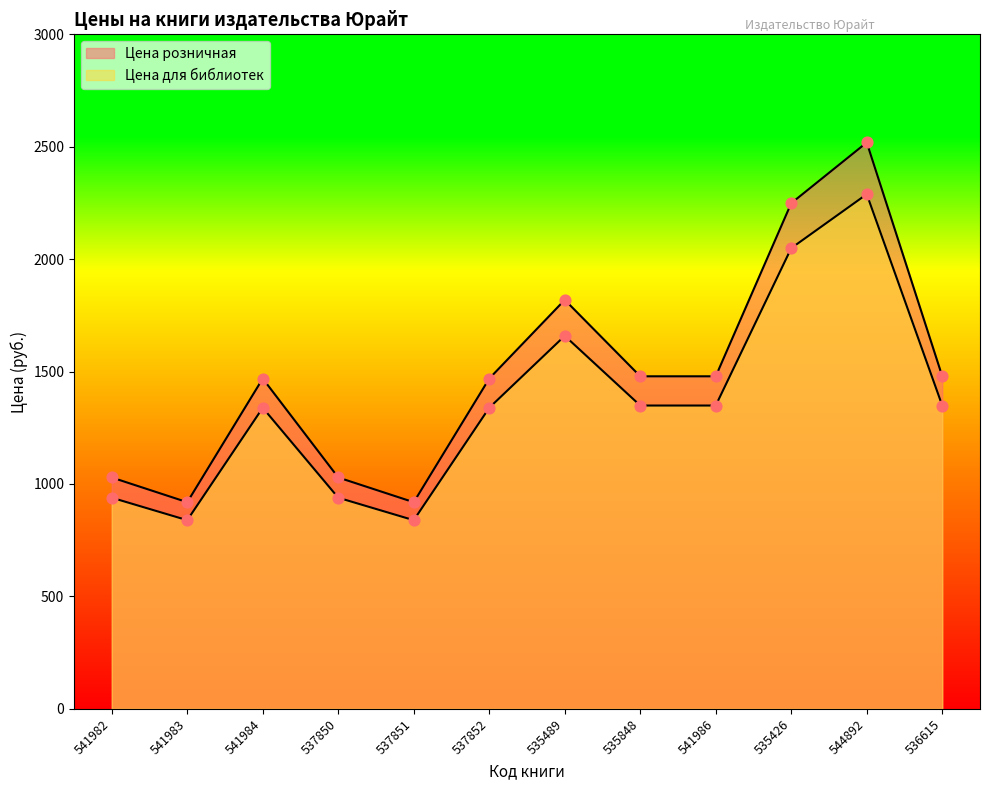

Is the value of Цена розничная at 535426 greater than the value of Цена для библиотек at 537850?

Yes